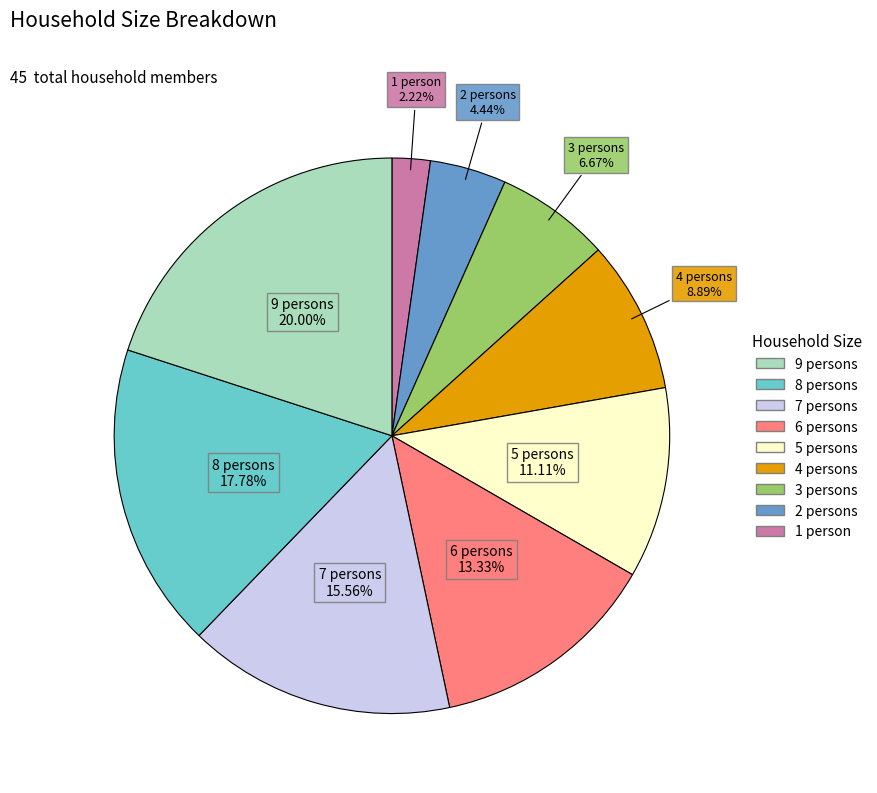

Count the number of slices in the pie.

9